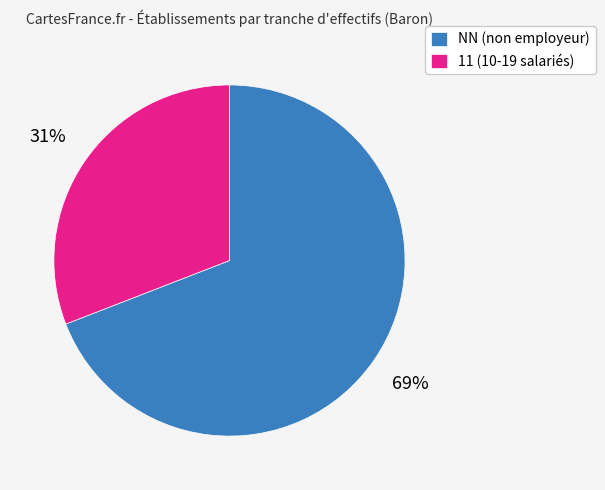

Is the sum of 11 (10-19 salariés) and NN (non employeur) greater than half?

Yes